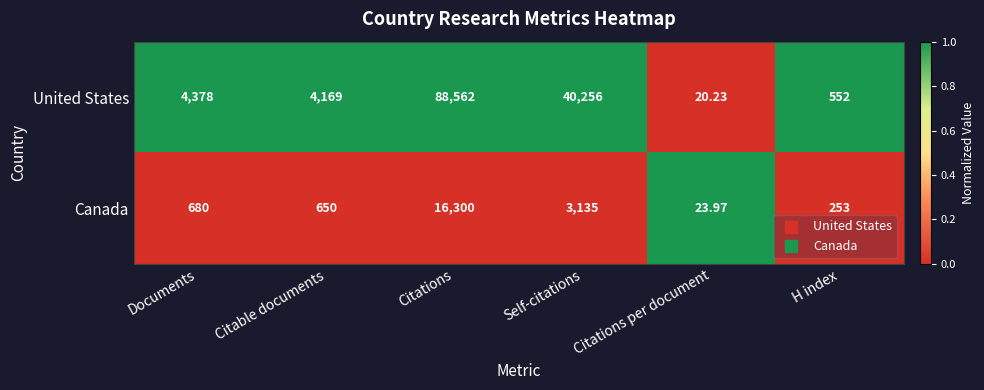

How many distinct data groups are displayed?

2